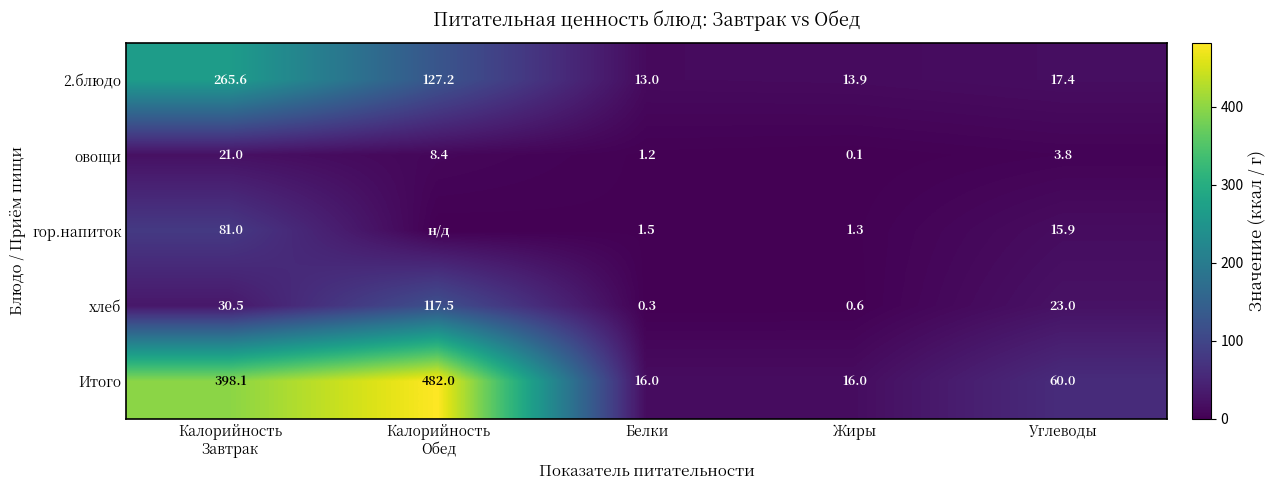

The Итого series shows 4.1 at Жиры. True or false?

False